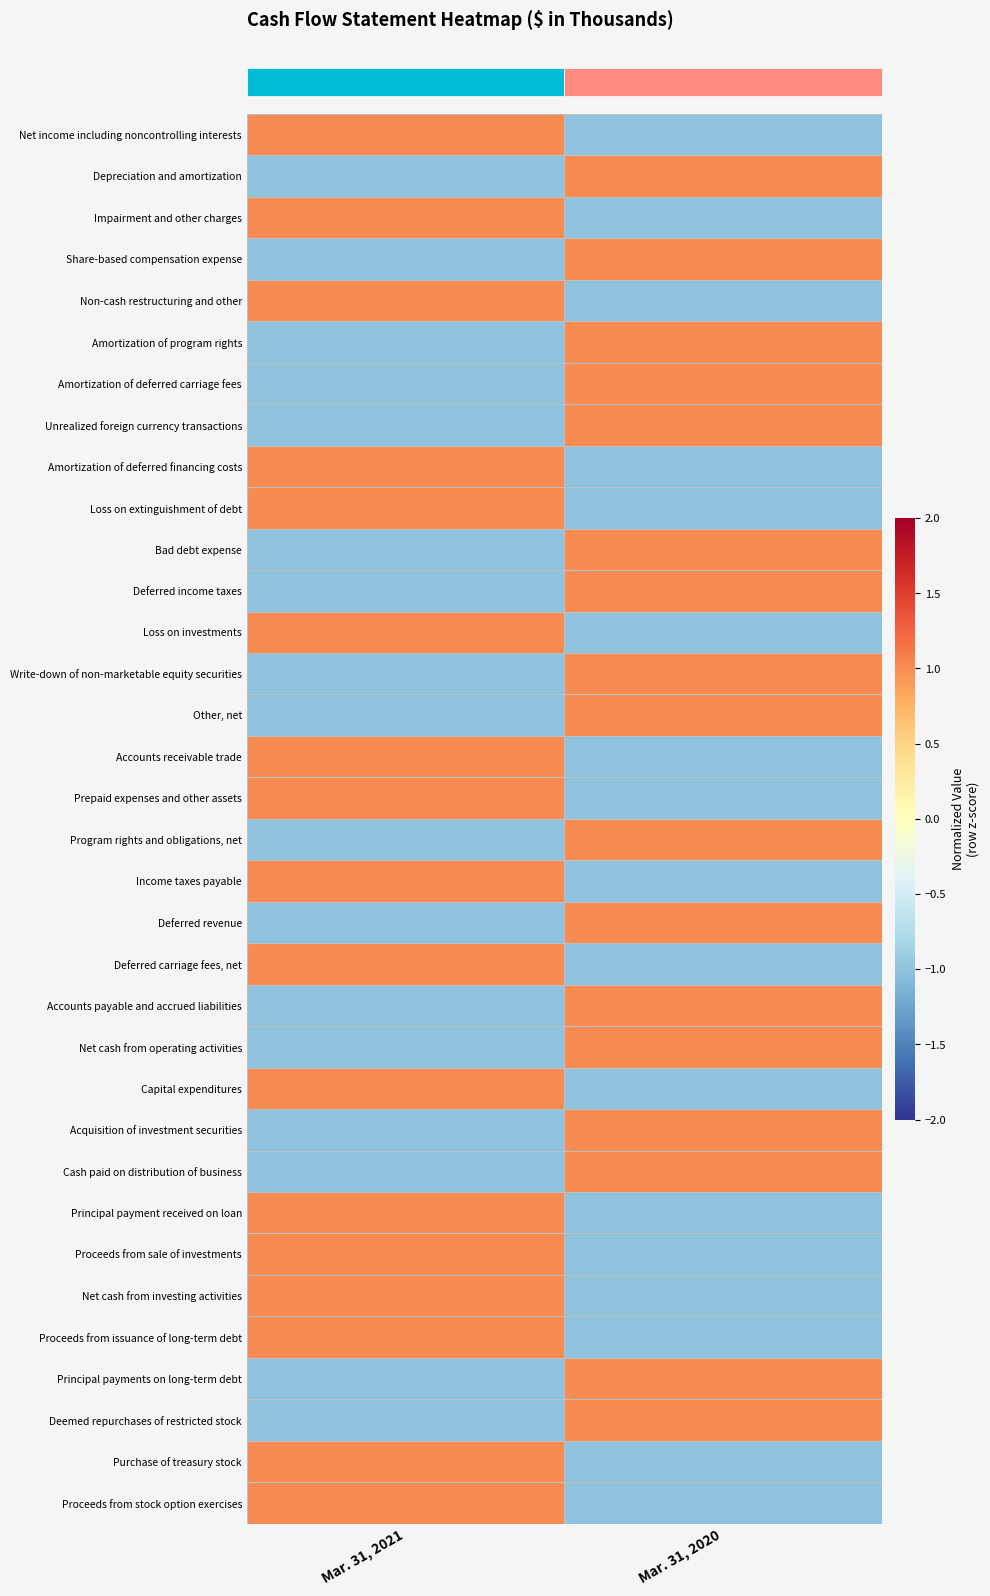

Which has a higher value, Mar. 31, 2021 or Mar. 31, 2020?

Mar. 31, 2021